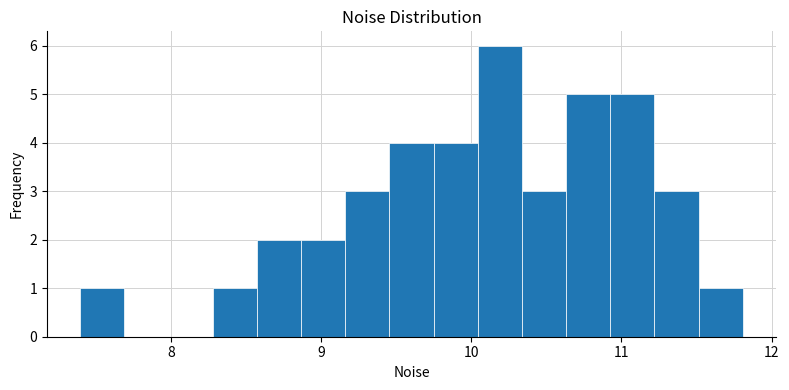

Read against the x-axis, roughly where is the centre of the tallest bar?

10.2